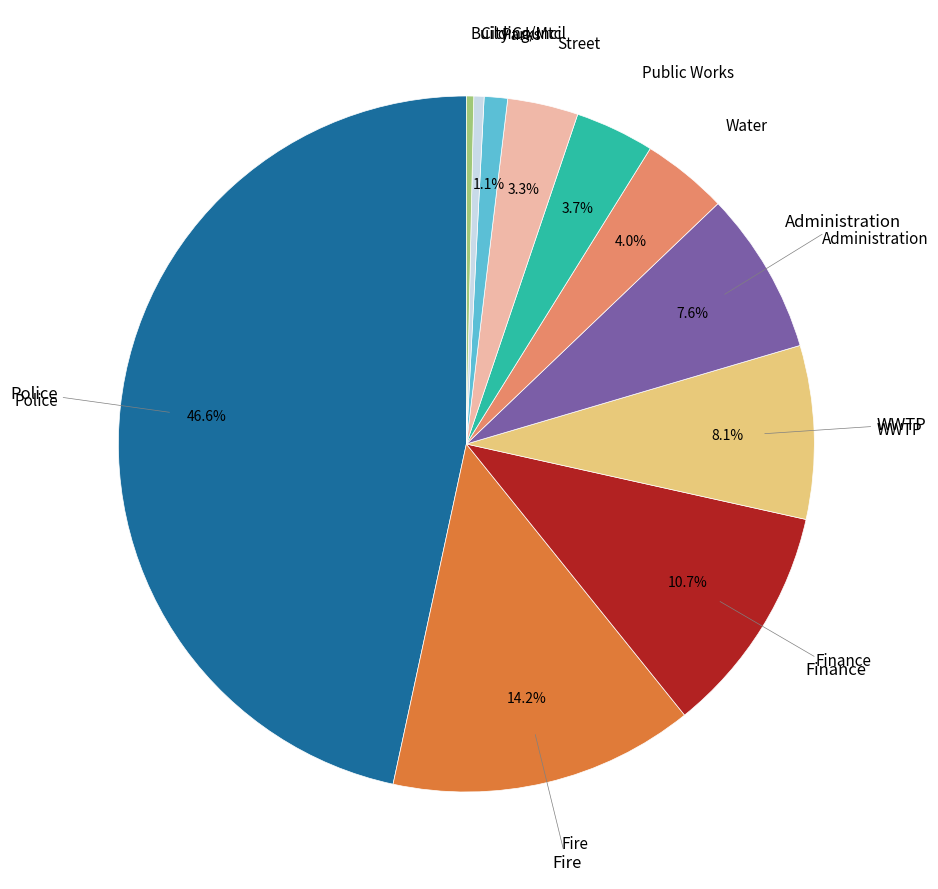

Does any single category account for the majority?

No